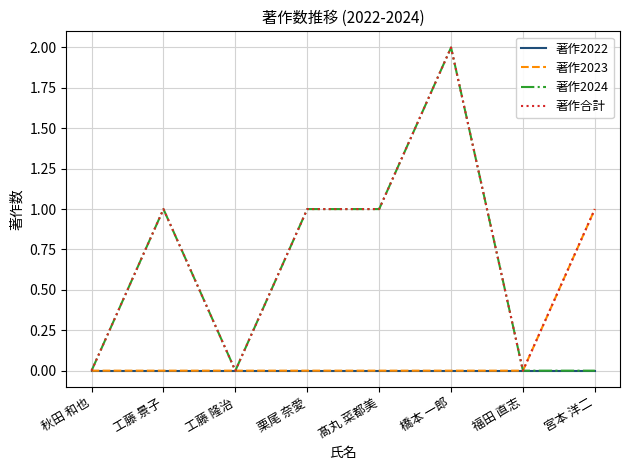

What position from the left is 宮本 洋二?

8